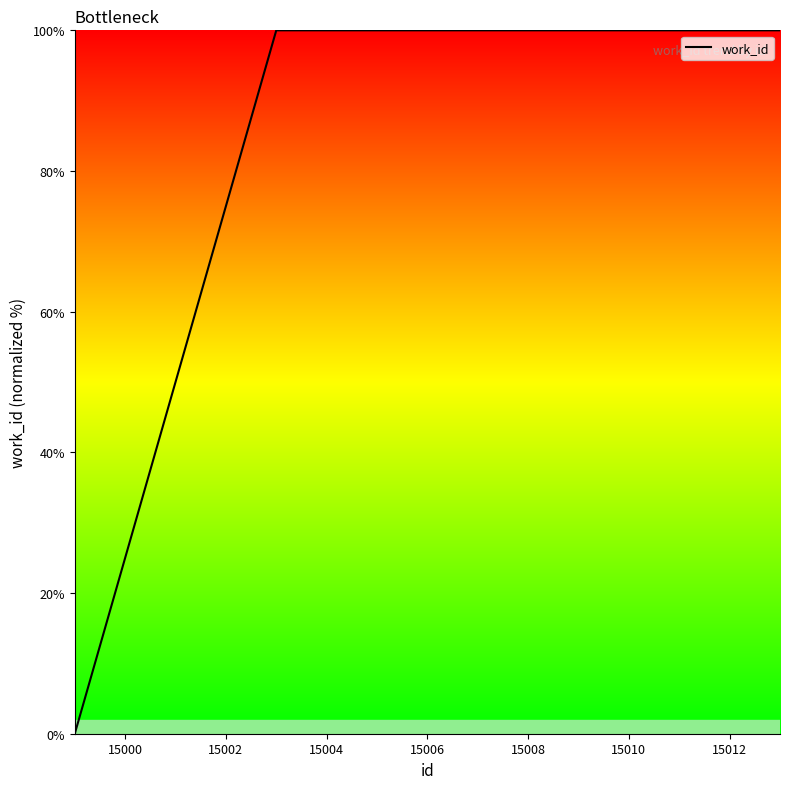

What is the difference between the maximum and minimum values?

100